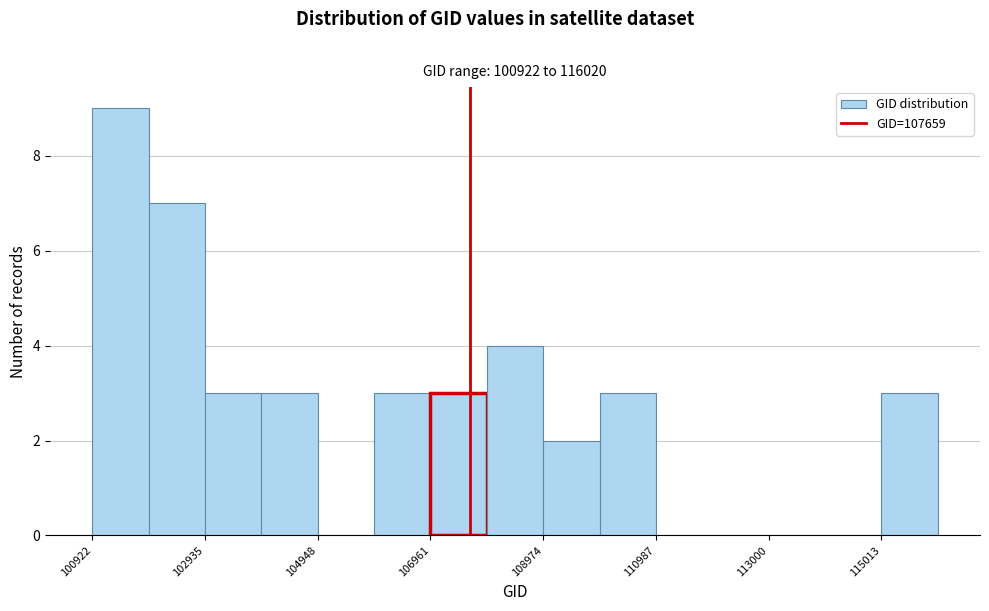

Read against the x-axis, roughly where is the centre of the tallest bar?

101500